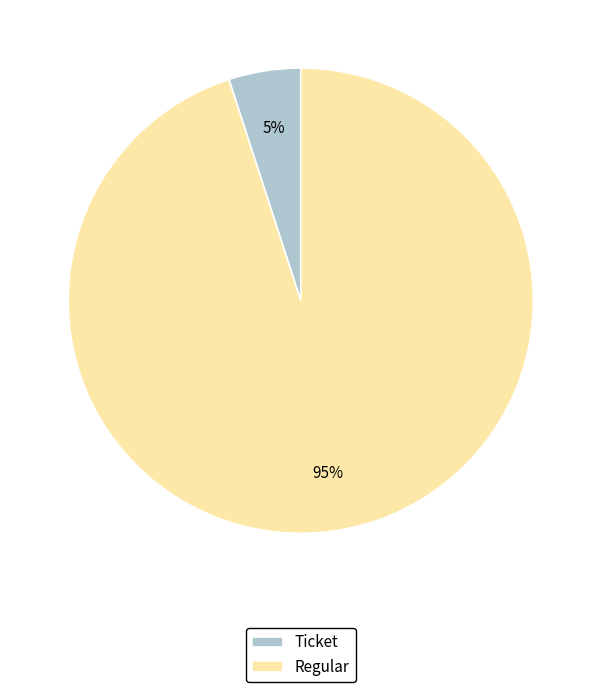

To the nearest percent, what is the difference between the largest and smallest slice percentages?

90%